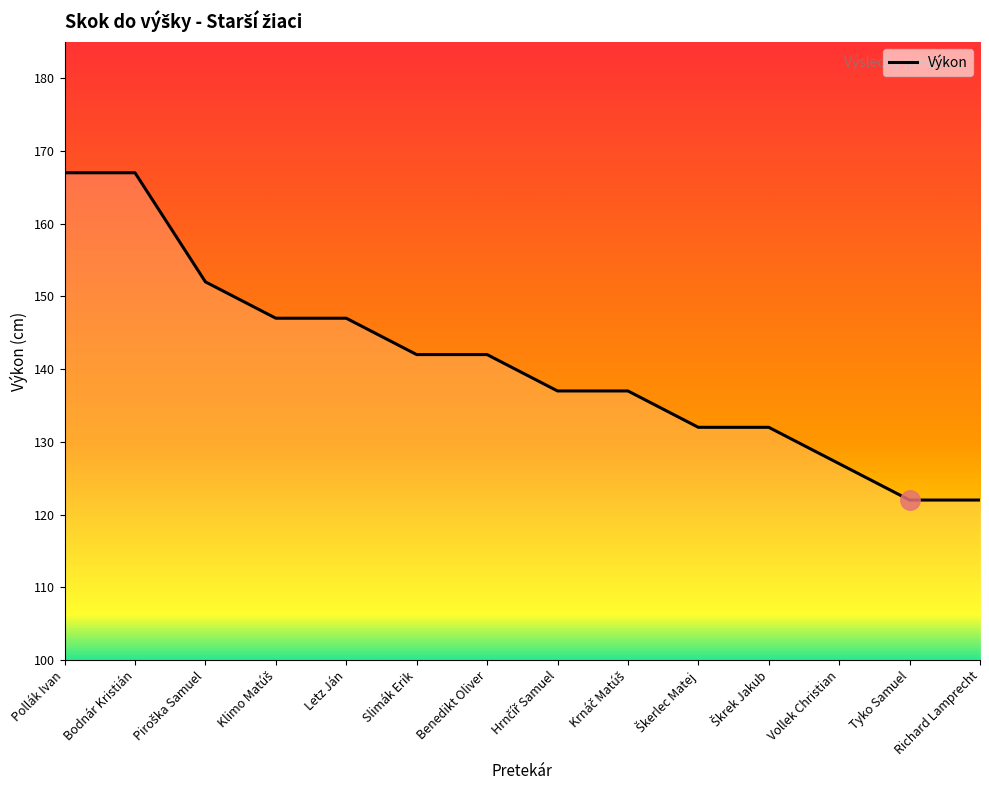

What is the minimum value shown in the chart?

122